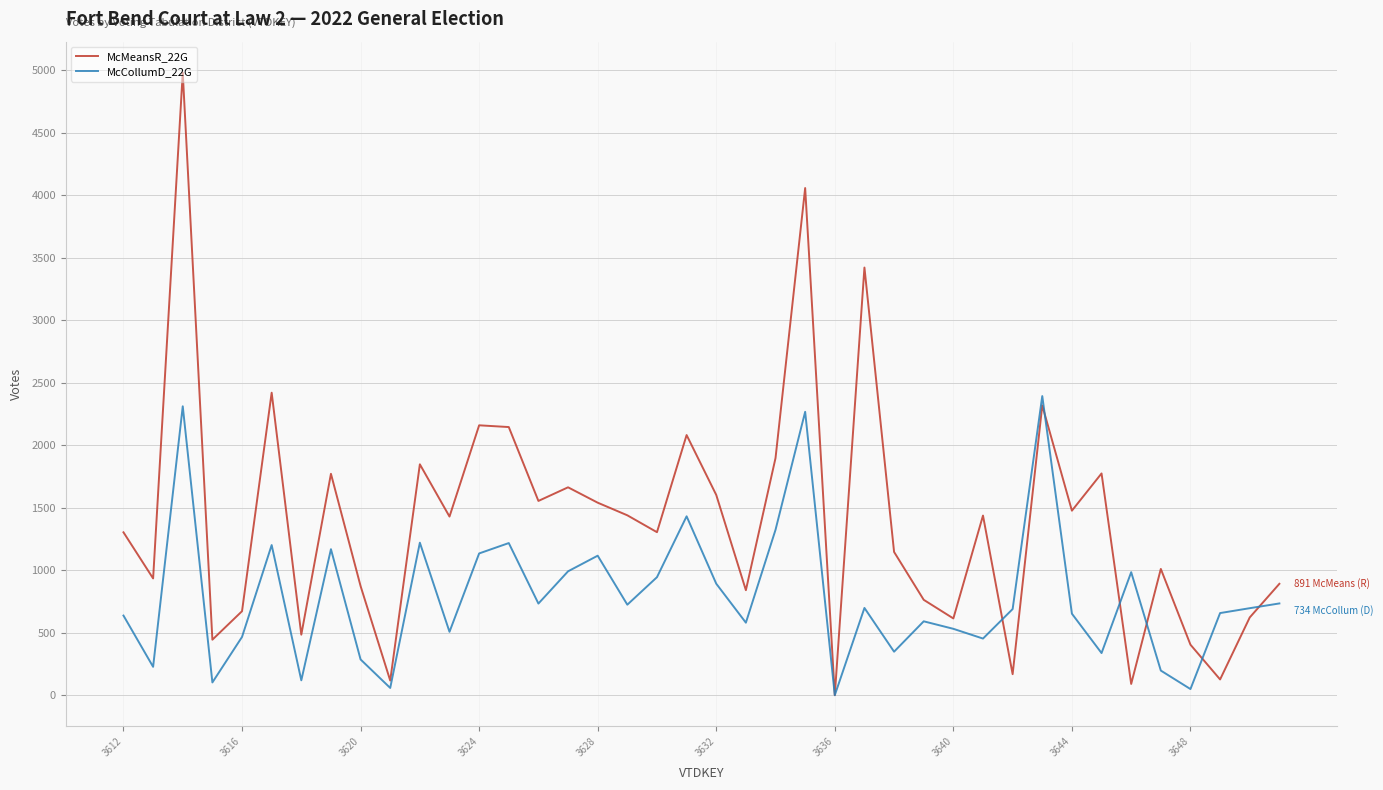

Which series has the largest total across all categories?

McMeansR_22G